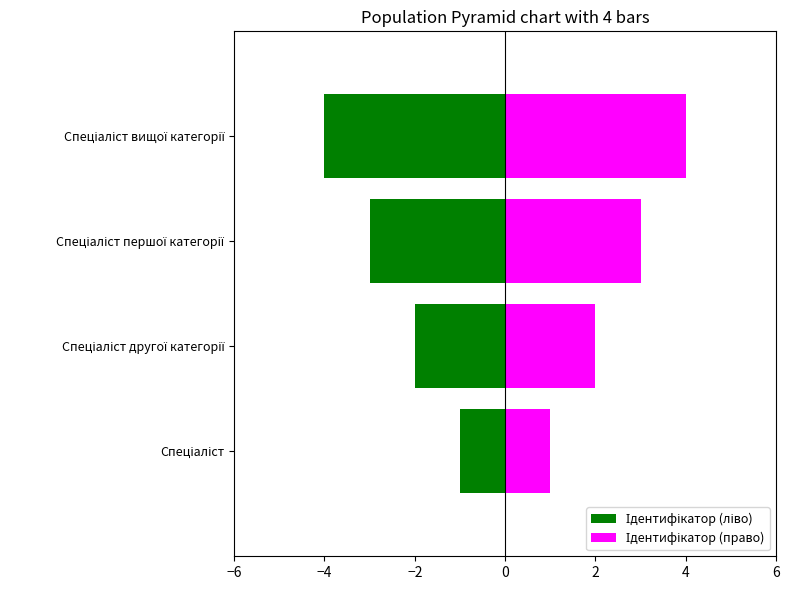

Which series has the largest range (max minus min)?

Ідентифікатор (ліво)